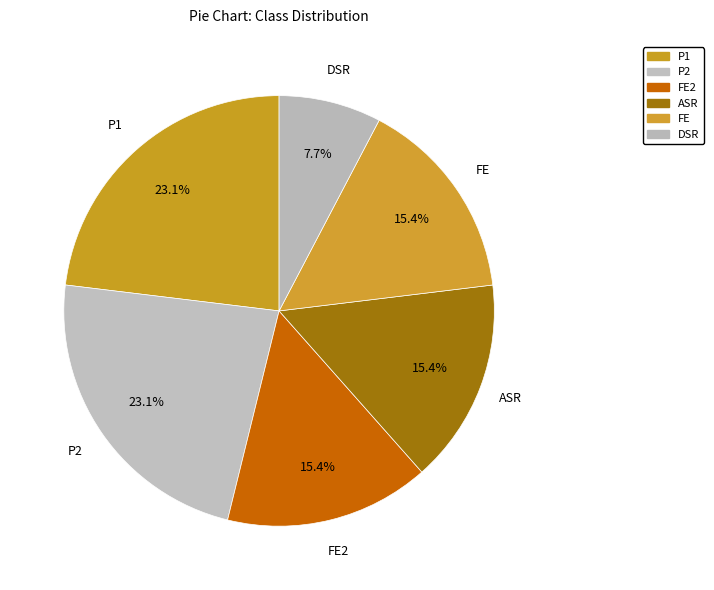

Is there any slice that represents more than half of the pie?

No